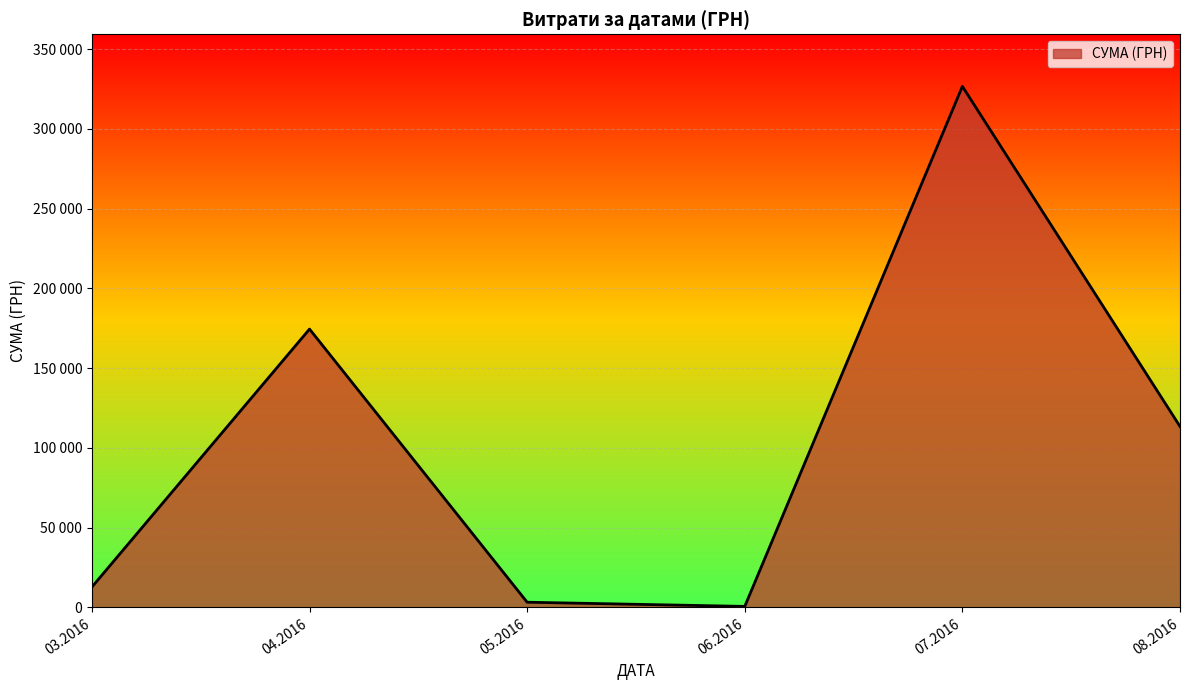

Does the chart have visible grid lines?

Yes